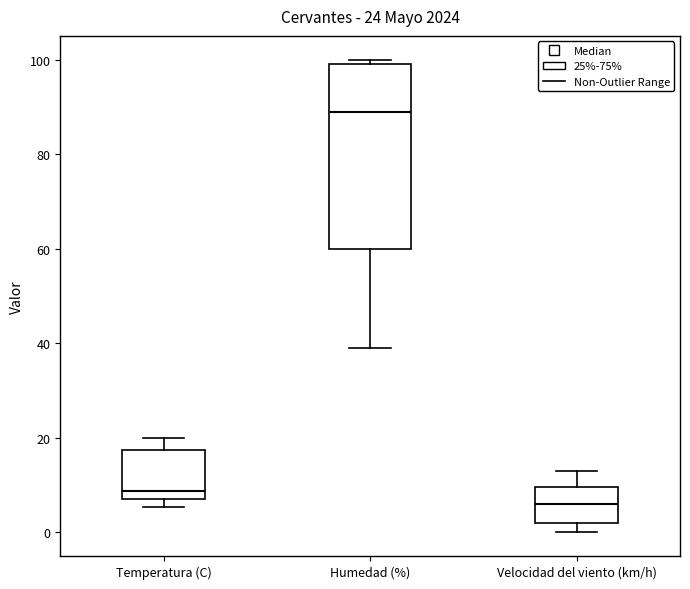

Where is the lower edge of the box for Temperatura (C) on the y-axis? The values are not printed on the chart, so give them approximately, as read against the axis.

8